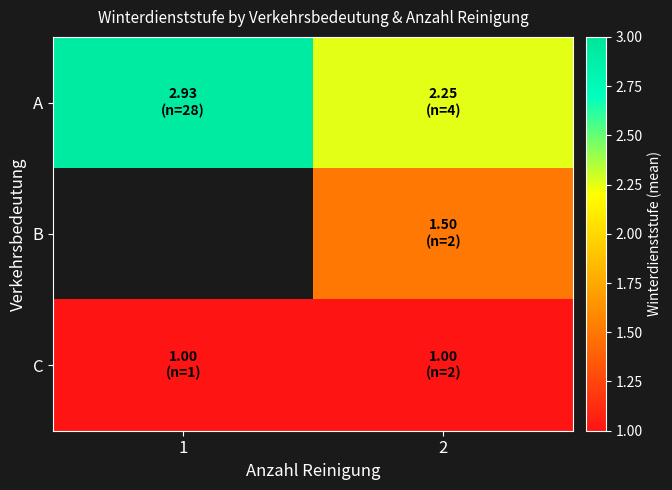

Rank the series at 2 from highest to lowest value.

A, B, C